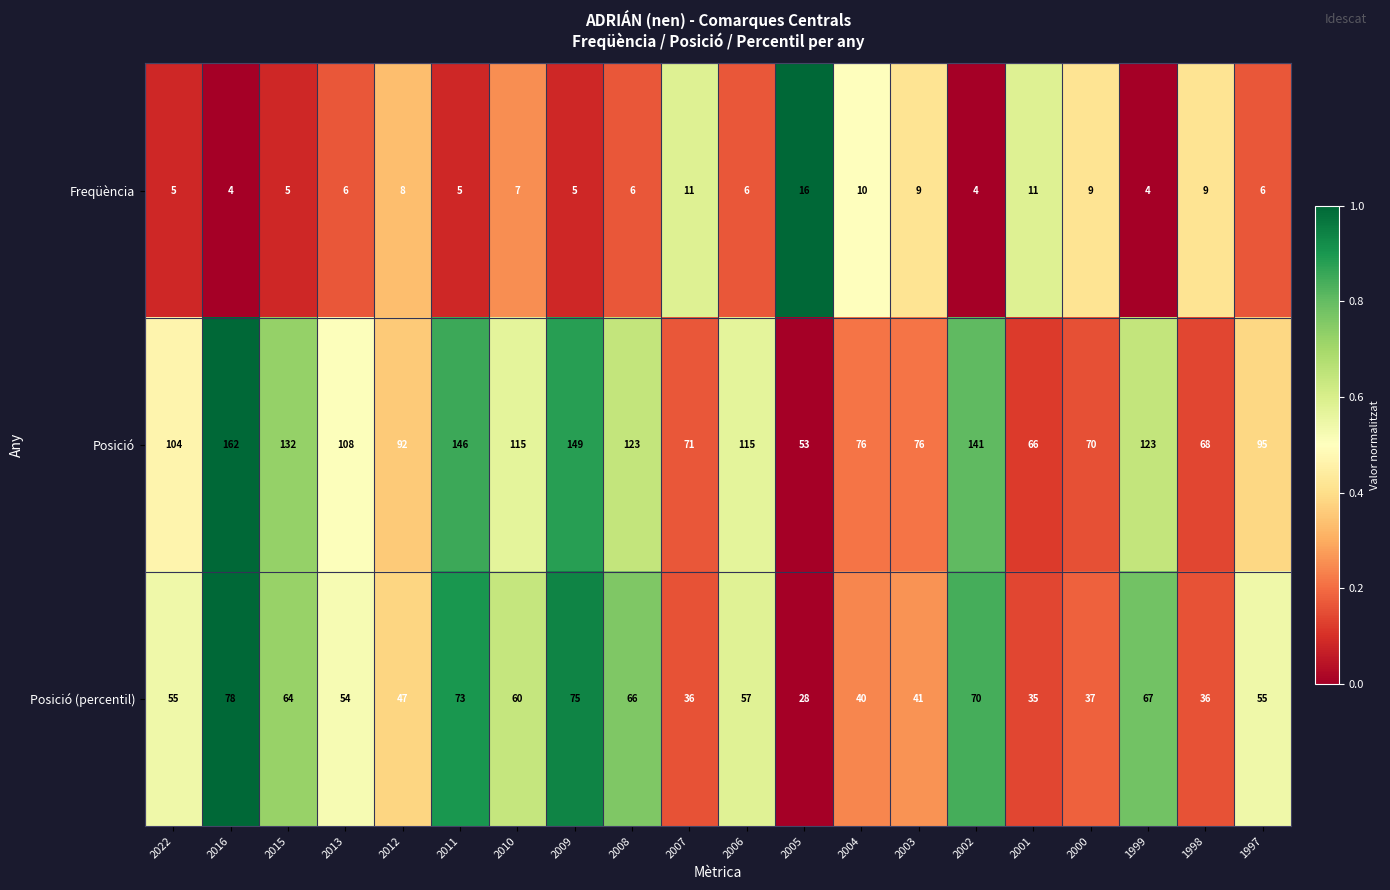

At which label is Freqüència closest to 10?

2004